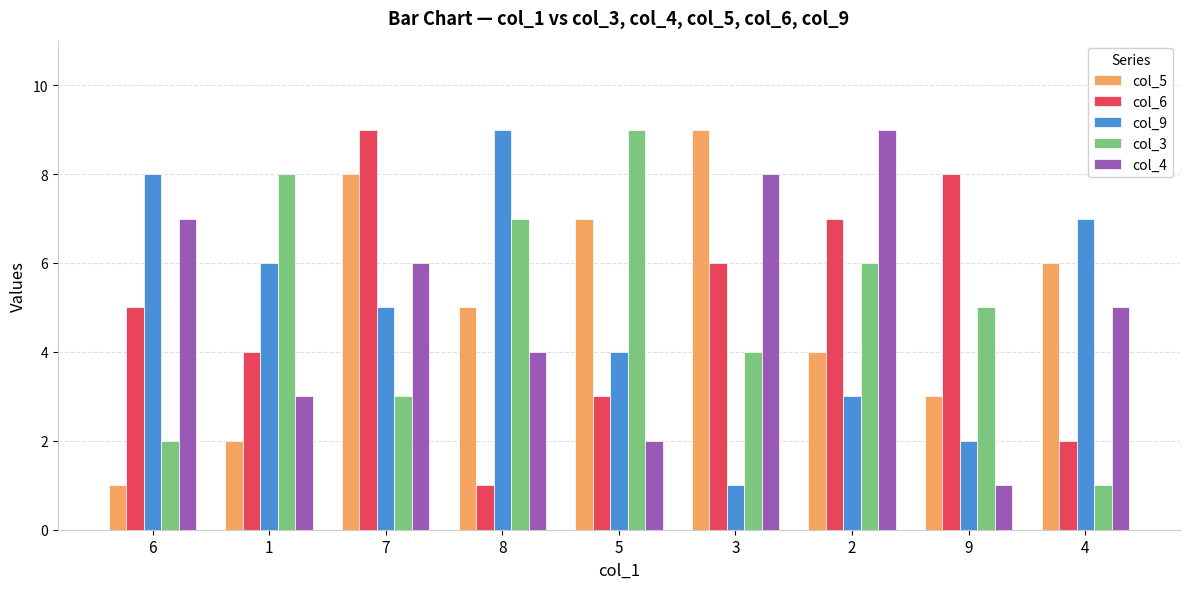

Rank the series at 7 from highest to lowest value.

col_6, col_5, col_4, col_9, col_3